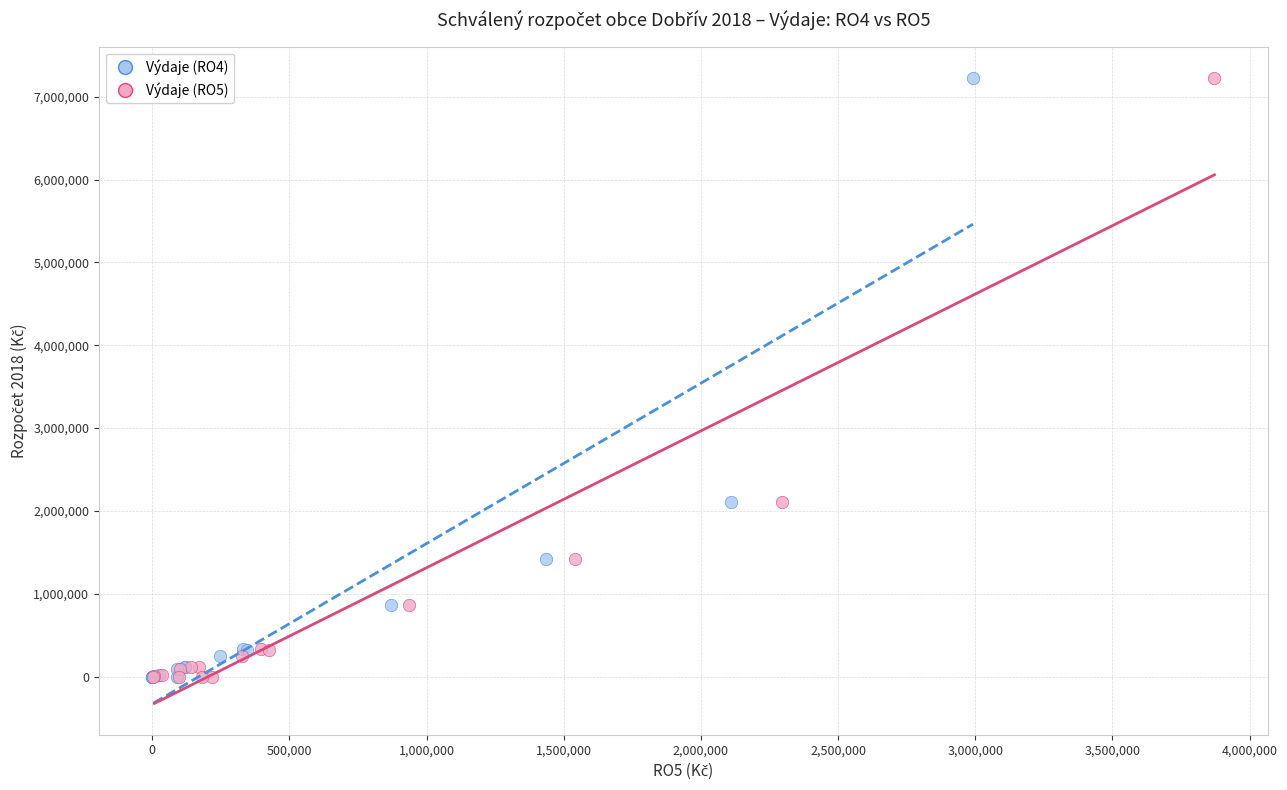

What are all the series names shown in the legend?

Výdaje (RO4), Výdaje (RO5)